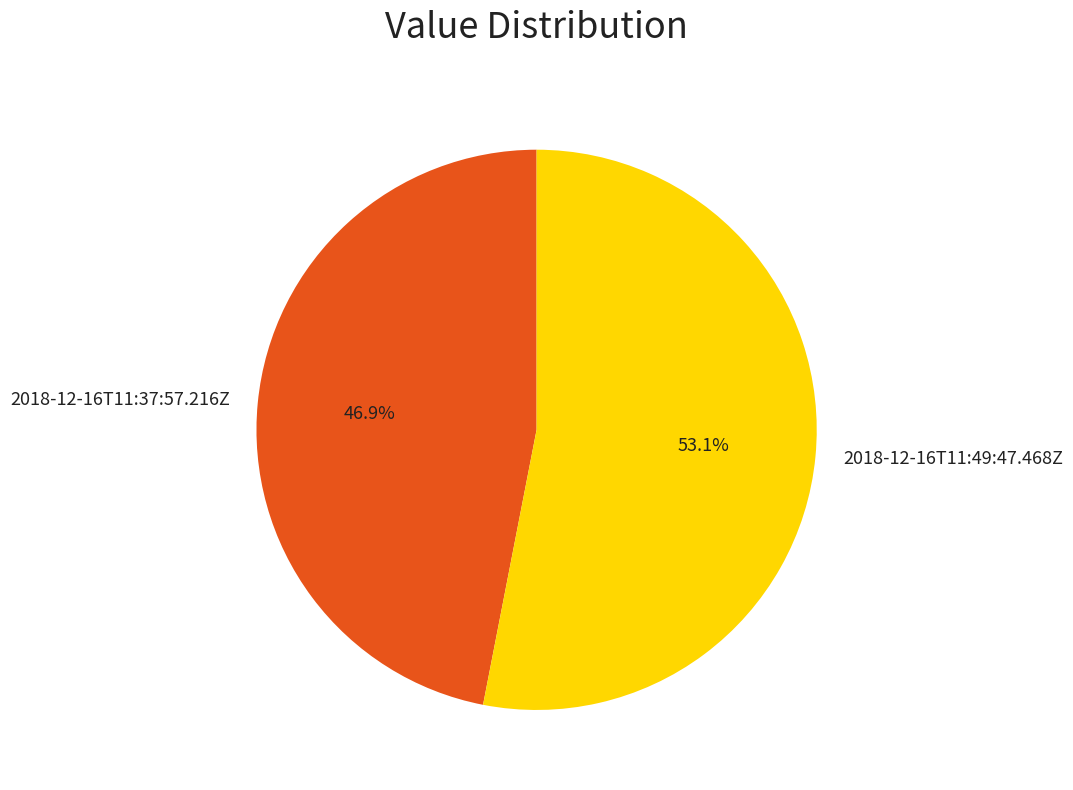

Between 2018-12-16T11:37:57.216Z and 2018-12-16T11:49:47.468Z, which is larger?

2018-12-16T11:49:47.468Z